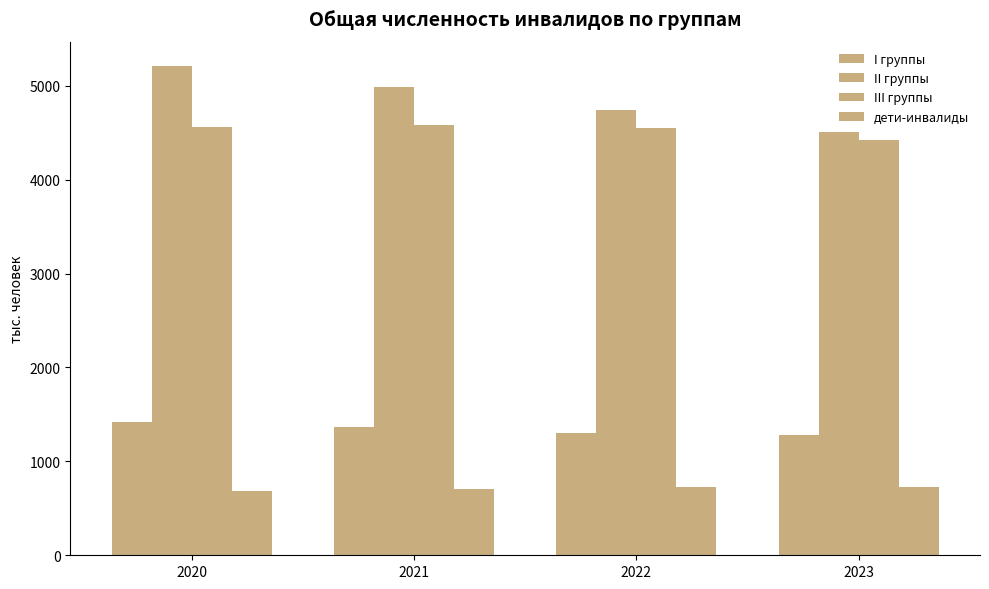

Rank the series by their maximum value, from lowest to highest.

дети-инвалиды, I группы, III группы, II группы